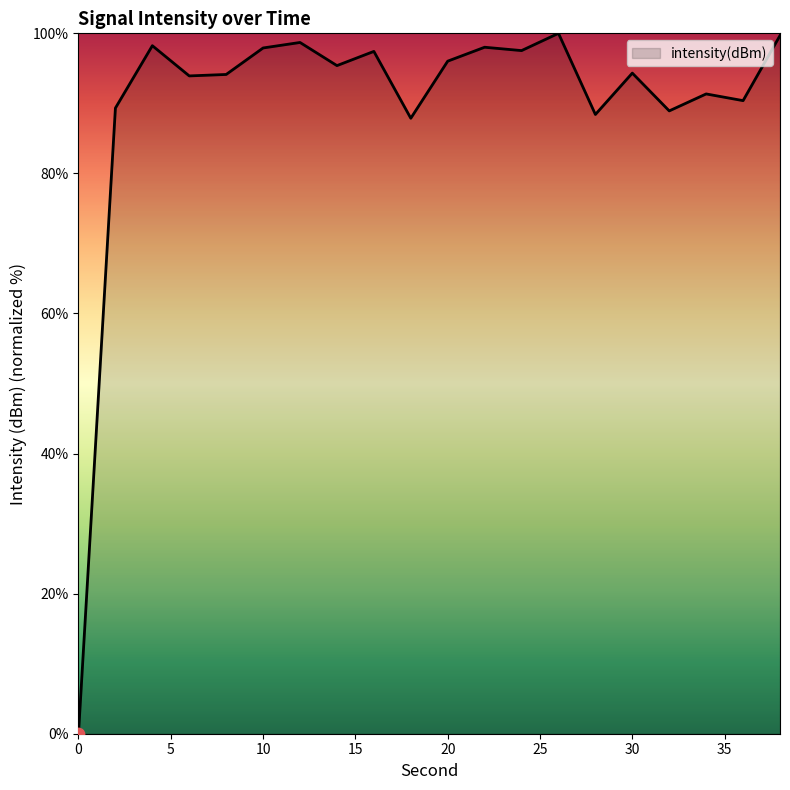

What is the difference between the maximum and minimum values?

100.0